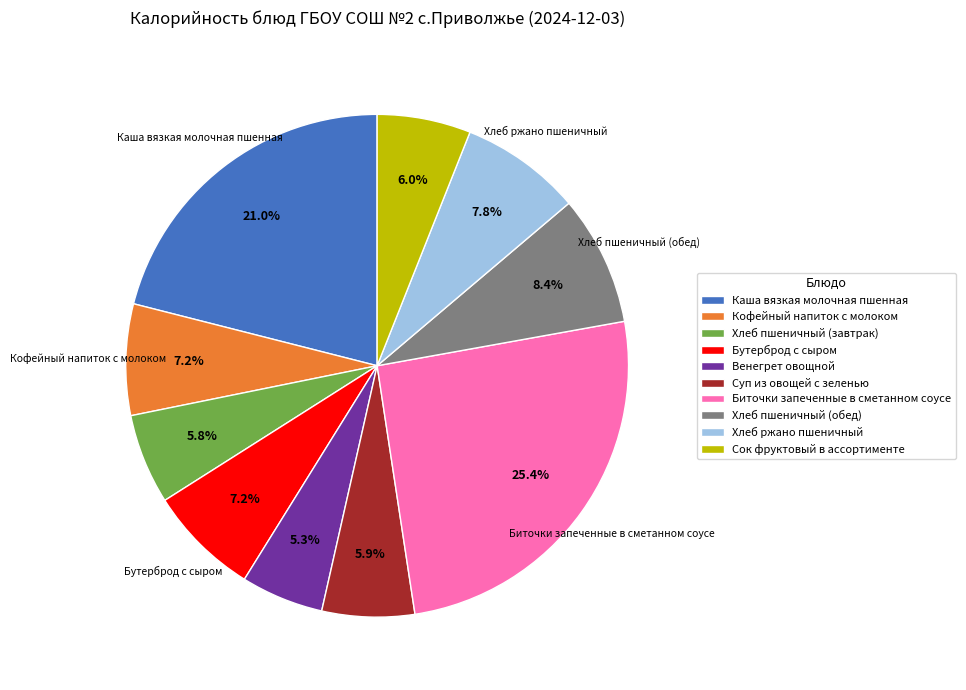

To the nearest percent, what is the combined percentage of Венегрет овощной and Хлеб ржано пшеничный?

13%